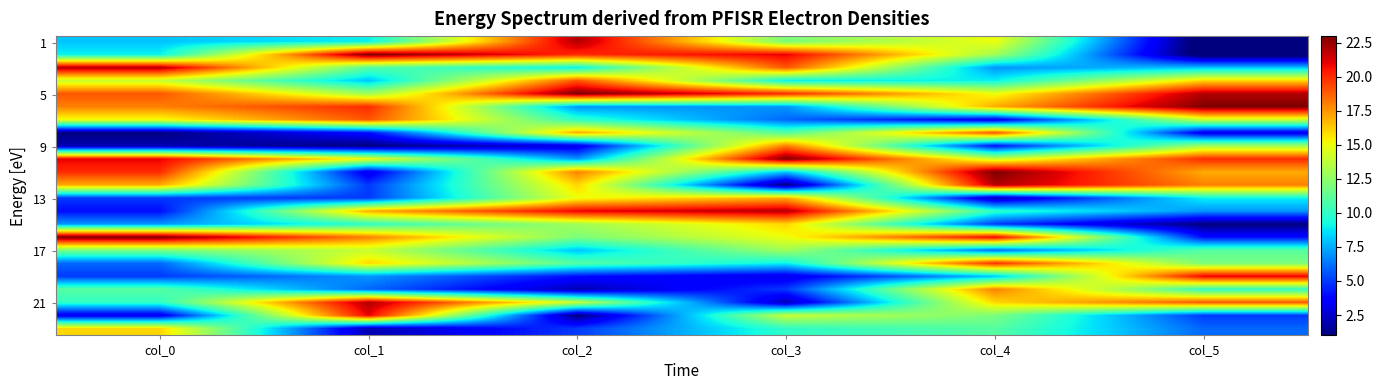

What is the difference between the highest and lowest values at col_5?

23